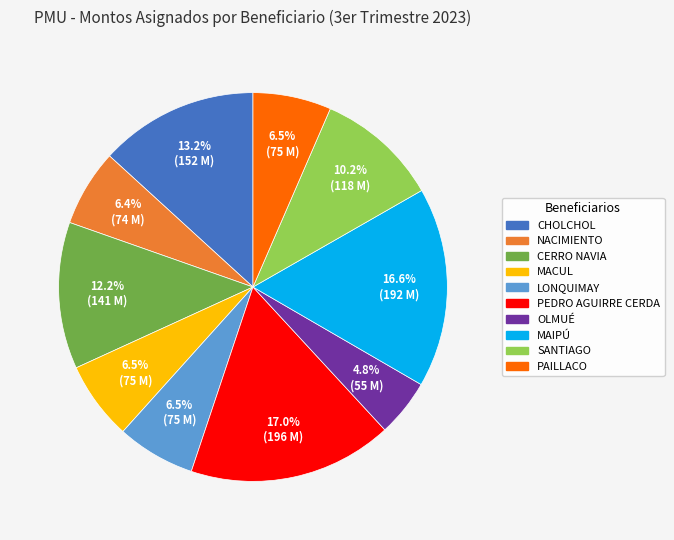

How many segments does this pie chart have?

10